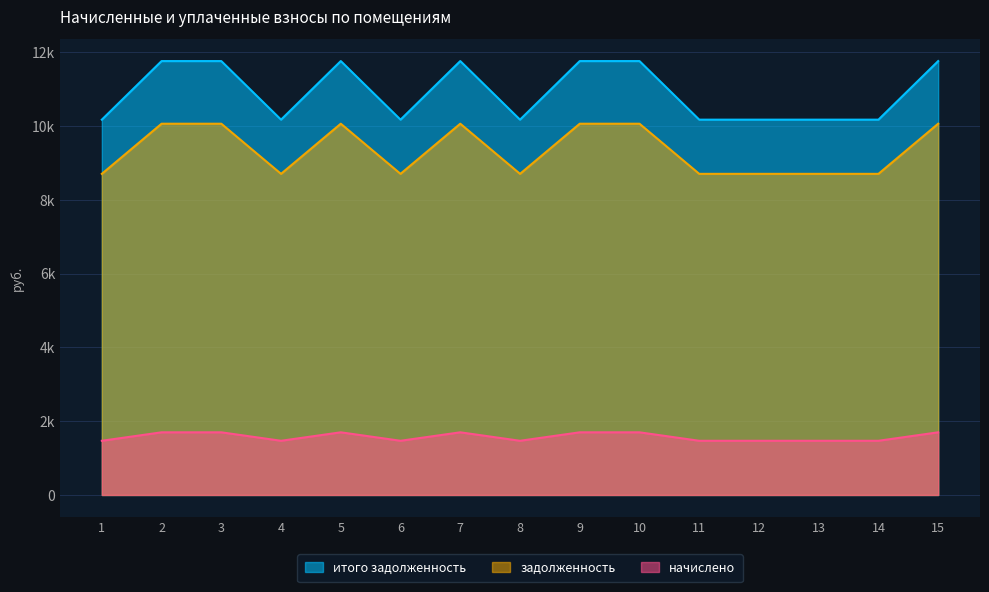

Does the chart have visible grid lines?

Yes